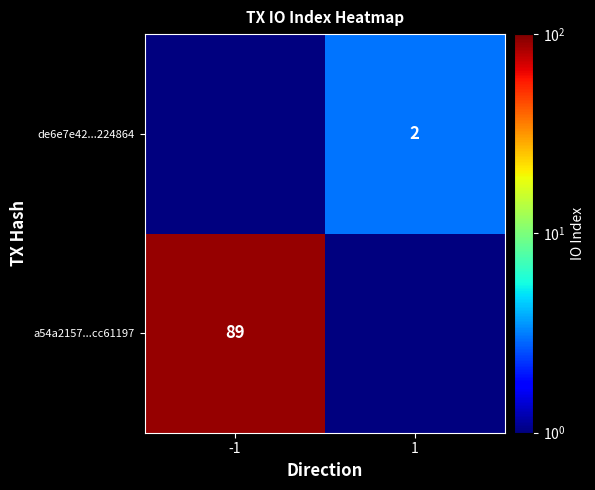

The value of de6e7e42...224864 at 1 is 2. True or false?

True